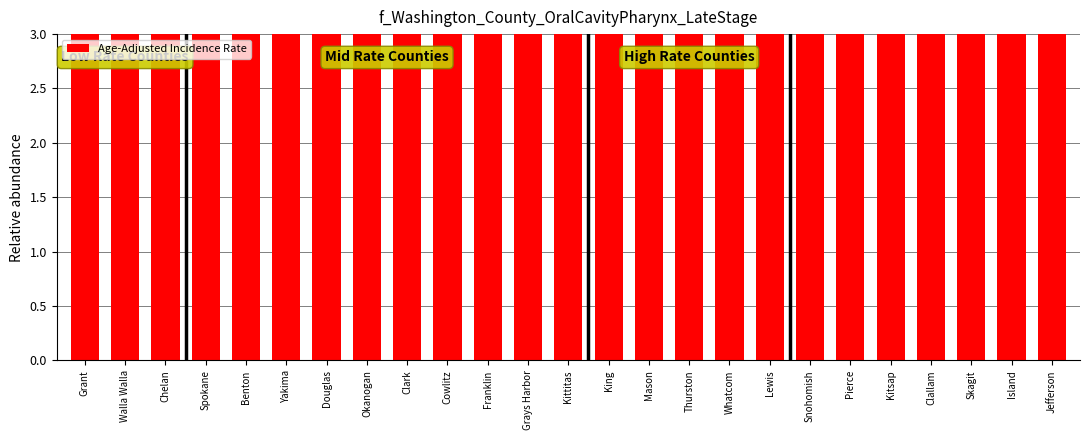

Rank the categories by value from lowest to highest.

Grant, Walla Walla, Chelan, Spokane, Benton, Yakima, Douglas, Okanogan, Clark, Cowlitz, Franklin, Grays Harbor, Kittitas, King, Mason, Thurston, Whatcom, Lewis, Snohomish, Pierce, Kitsap, Clallam, Skagit, Island, Jefferson